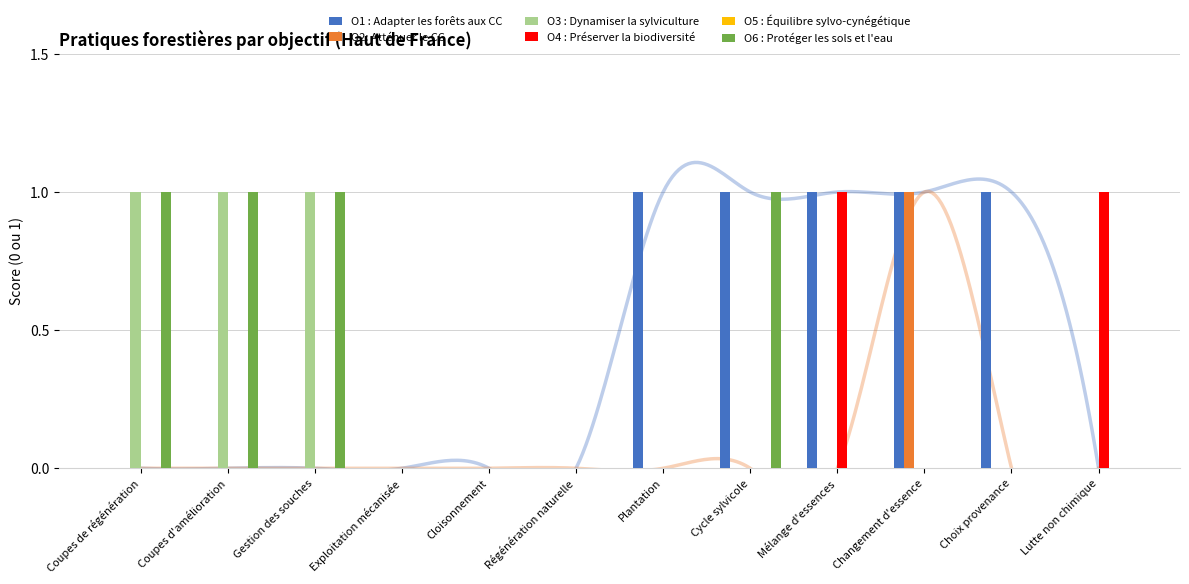

Count the O2: Atténuer le CC values in the range 0 to 1.

12